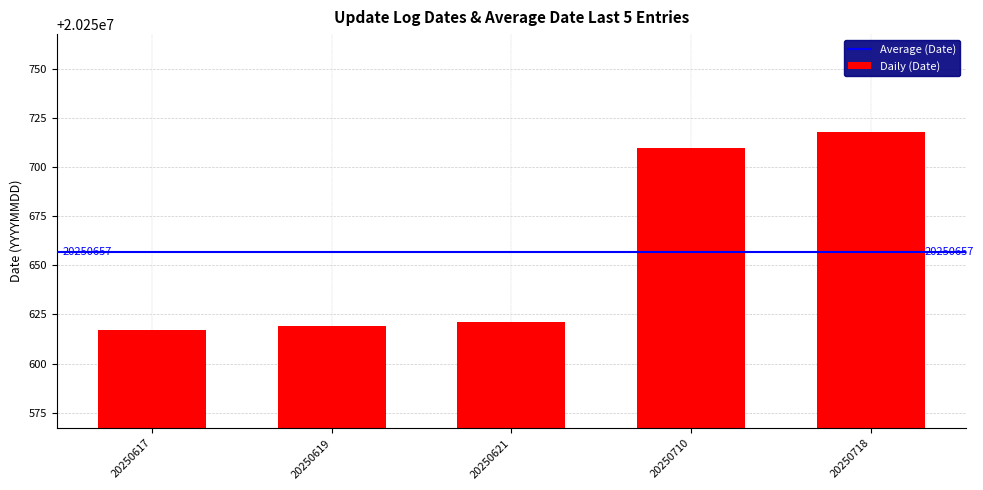

Reading left to right, extract all data points from this chart.

20250617	20250619	20250621	20250710	20250718